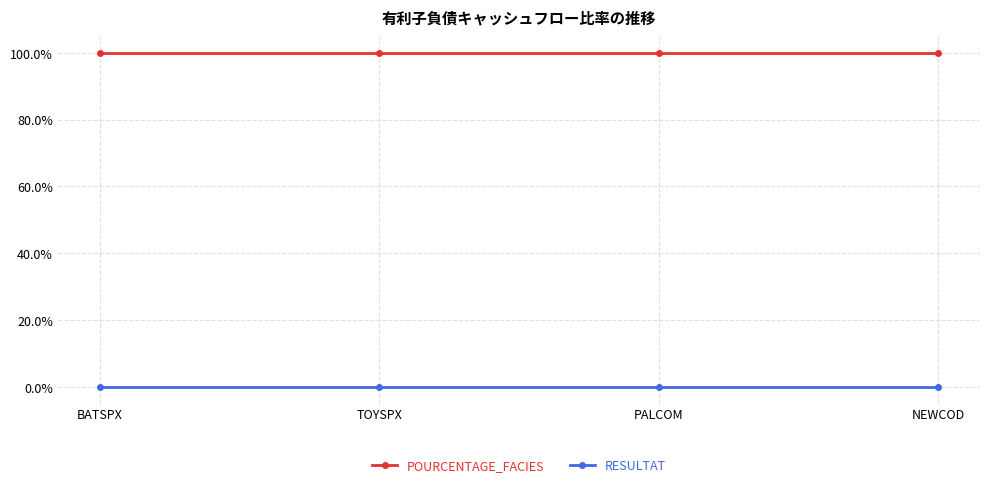

List the series in order of their peak value, lowest first.

RESULTAT, POURCENTAGE_FACIES